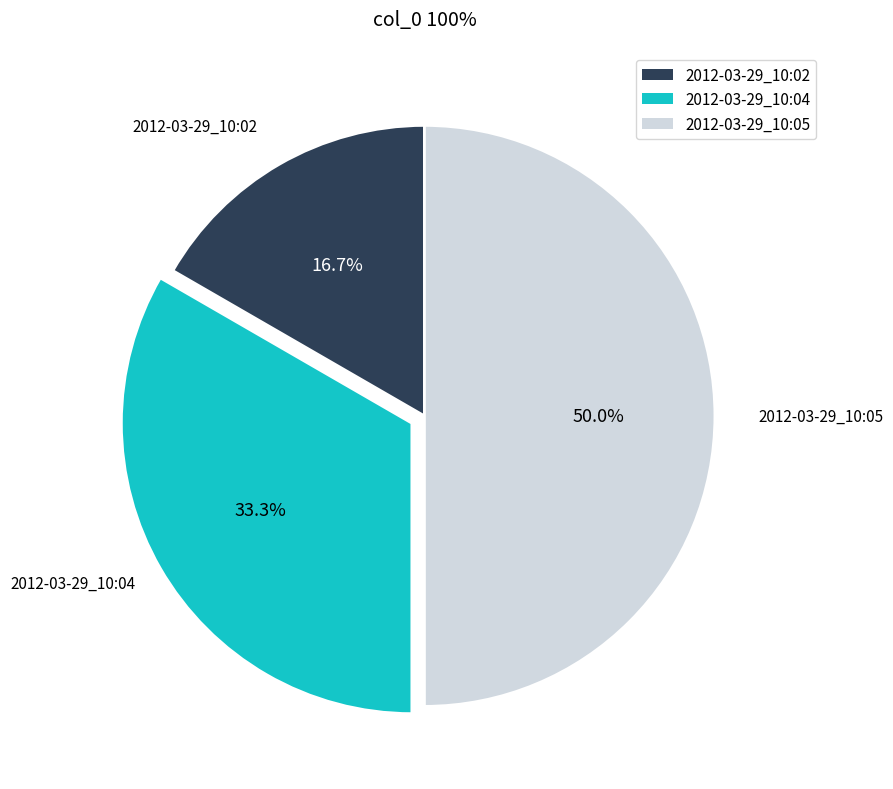

Which has a higher value, 2012-03-29_10:02 or 2012-03-29_10:05?

2012-03-29_10:05